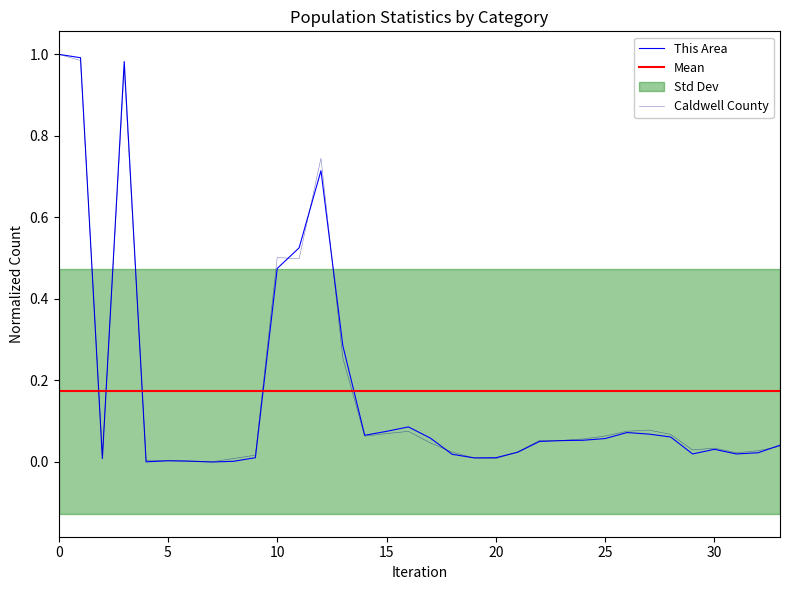

True or false: Caldwell County has more than 0 interior local peaks.

True